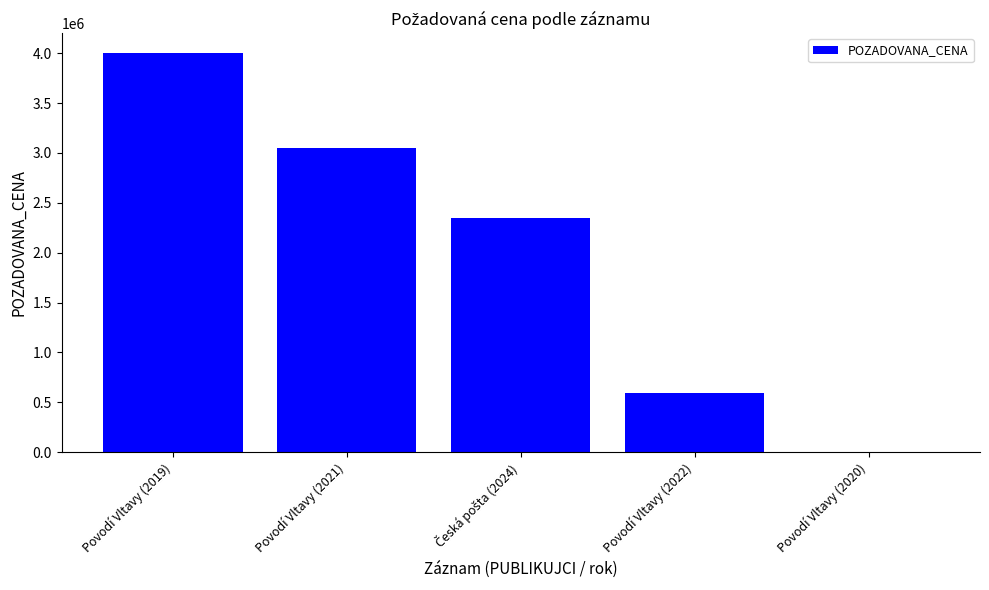

What is the greatest value displayed?

4000000